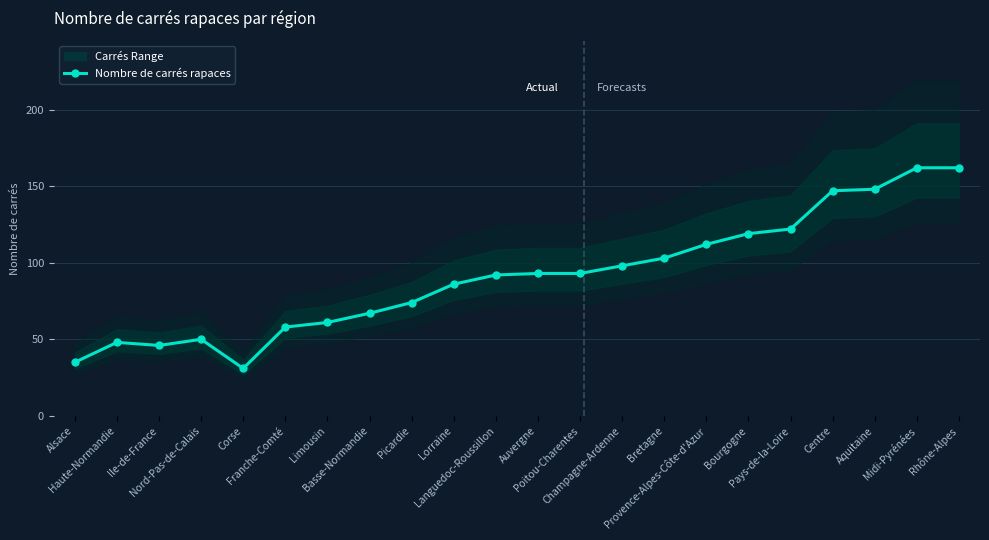

The chart shows a value of 119 at Bourgogne. True or false?

True